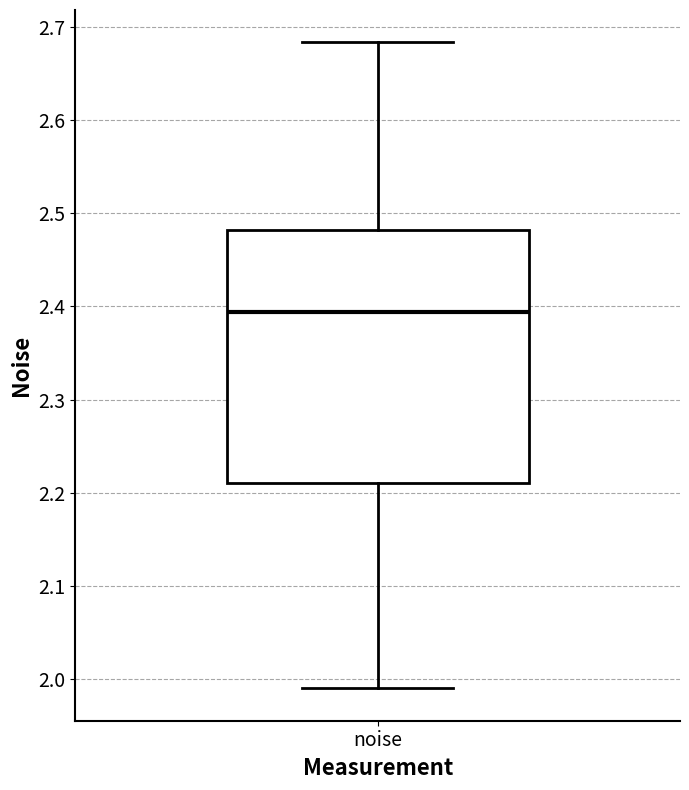

Transcribe this box plot: give where the median line is, the range the box spans, and where the two whiskers end, as read against the y-axis. The values are not printed on the chart, so give them approximately, as read against the axis.

median 2.39, box 2.21 to 2.48, whiskers 1.99 to 2.68